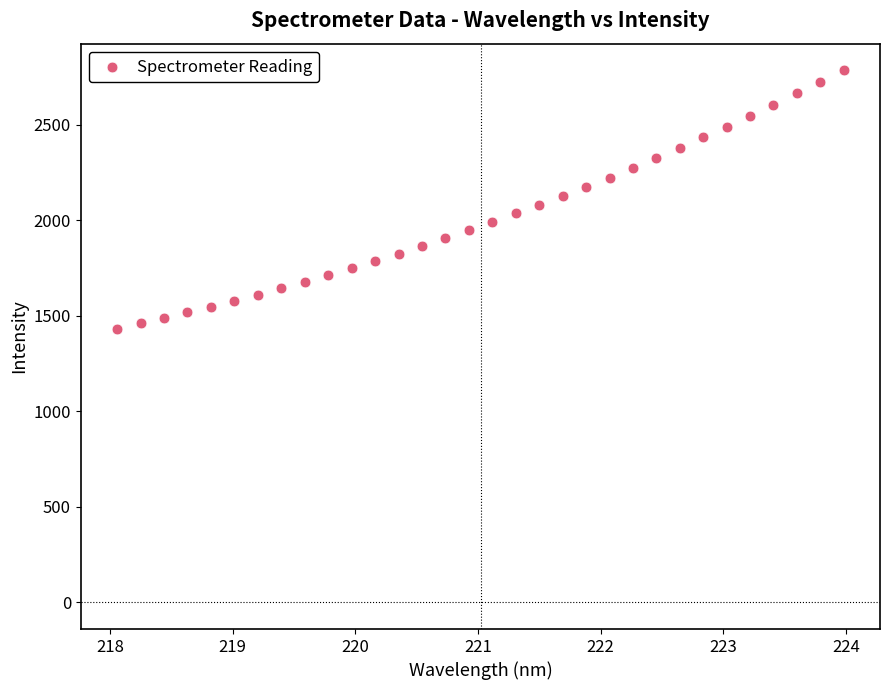

What is the range of X values (max minus min)?

5.9